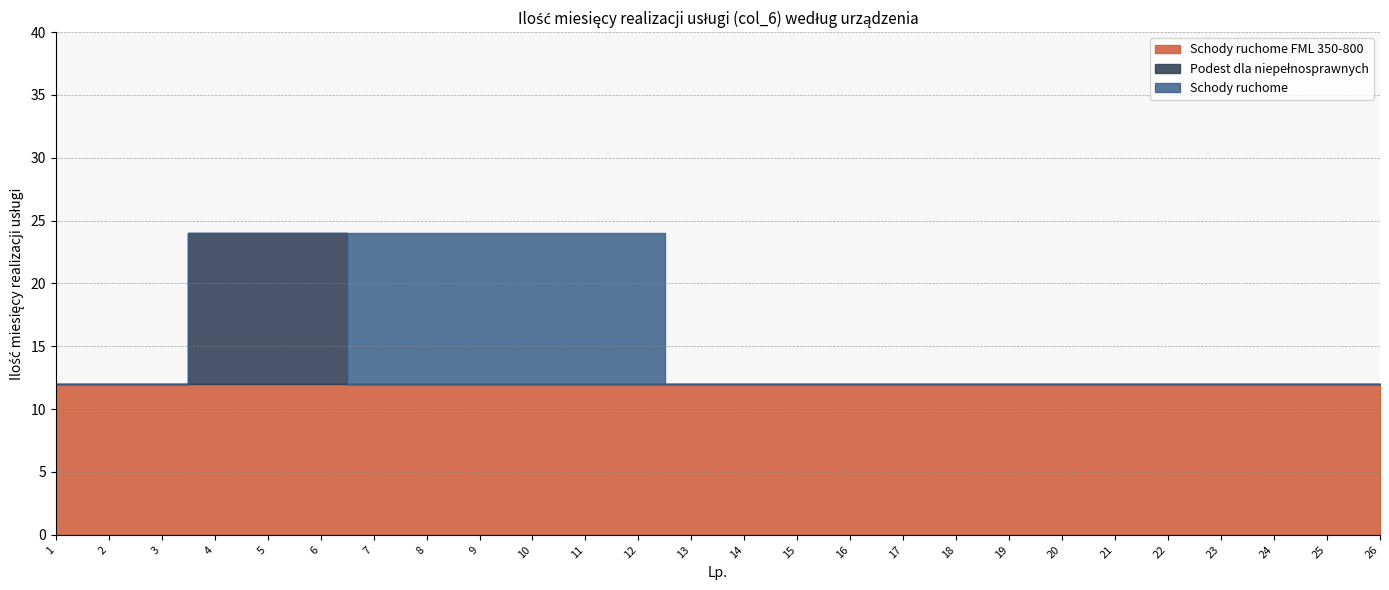

Reading right to left, what are all the values shown in this chart?

Schody ruchome FML 350-800: 12	12	12	12	12	12	12	12	12	12	12	12	12	12	12	12	12	12	12	12	12	12	12	12	12	12
Podest dla niepełnosprawnych: 0	0	0	0	0	0	0	0	0	0	0	0	0	0	0	0	0	0	0	0	12	12	12	0	0	0
Schody ruchome: 0	0	0	0	0	0	0	0	0	0	0	0	0	0	12	12	12	12	12	12	0	0	0	0	0	0